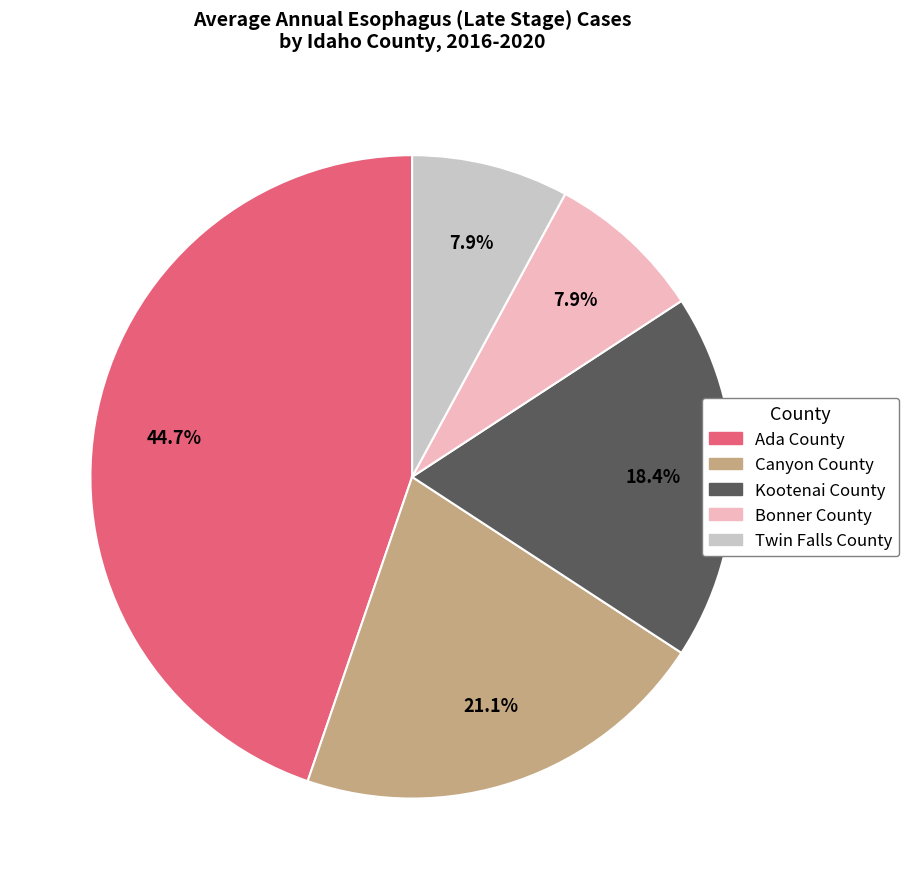

The Bonner County slice represents 1% of the pie. True or false?

False